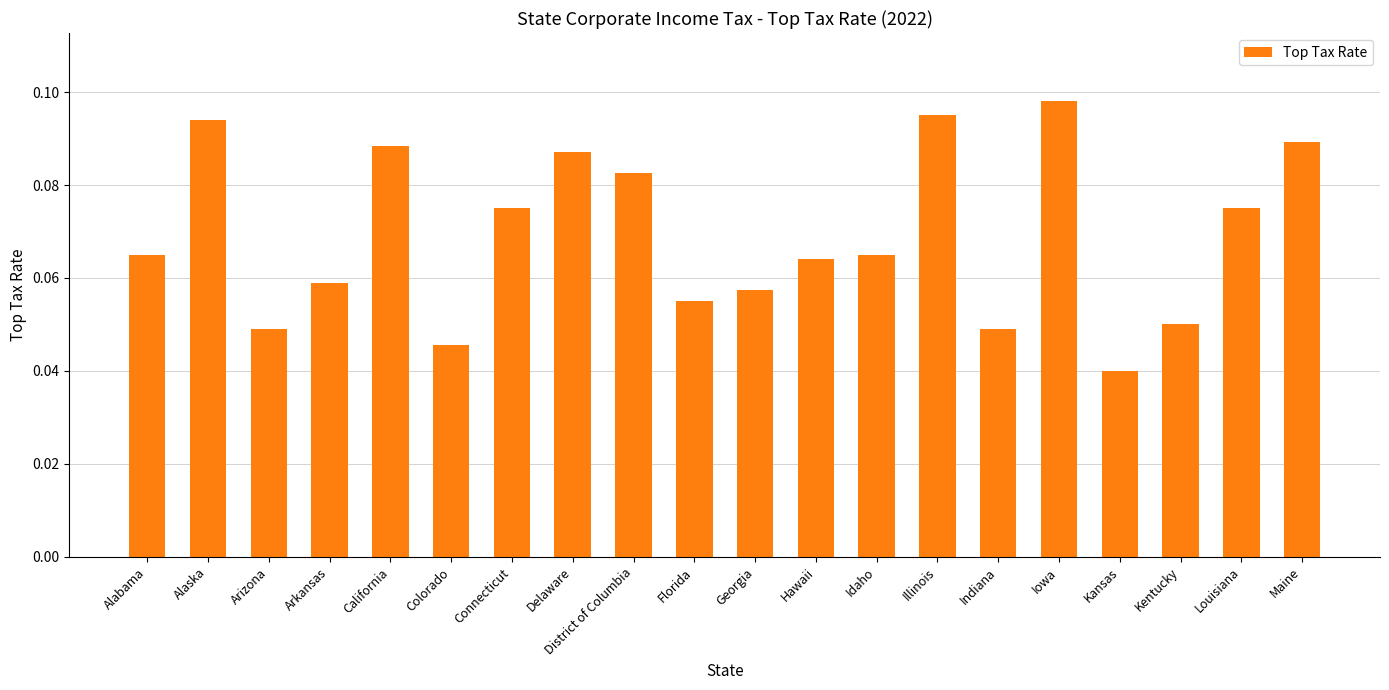

At which label is the value closest to 0?

Kansas